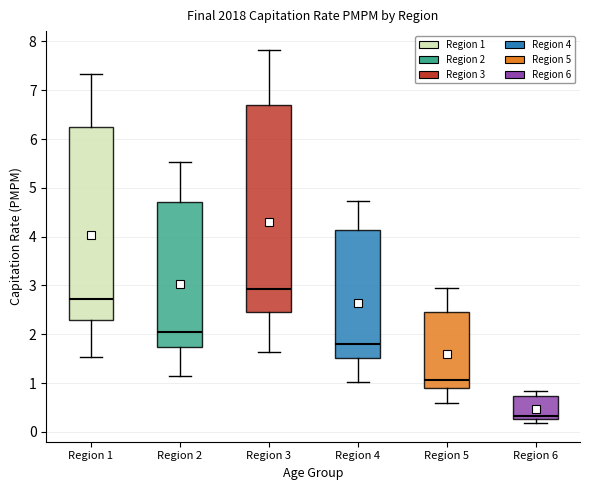

Reading left to right, read every box against the y-axis: the position of its median line, the range the box covers, and the ends of its whiskers. The values are not printed on the chart, so give them approximately, as read against the axis.

Region 1: median 2.7, box 2.3 to 6.3, whiskers 1.5 to 7.3
Region 2: median 2.1, box 1.7 to 4.7, whiskers 1.2 to 5.5
Region 3: median 2.9, box 2.5 to 6.7, whiskers 1.6 to 7.8
Region 4: median 1.8, box 1.5 to 4.1, whiskers 1.0 to 4.7
Region 5: median 1.1, box 0.9 to 2.5, whiskers 0.6 to 2.9
Region 6: median 0.3 (just above the box's lower edge), box 0.3 to 0.7, whiskers 0.2 to 0.8